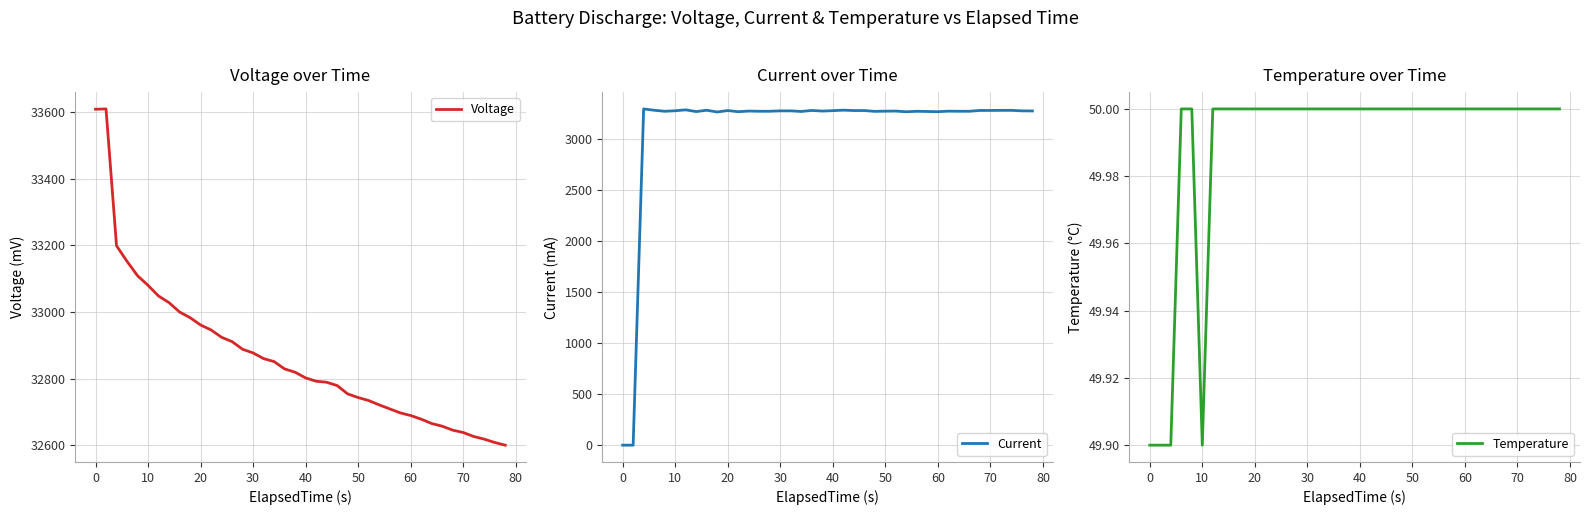

At how many categories does at least one series exceed 25388?

40